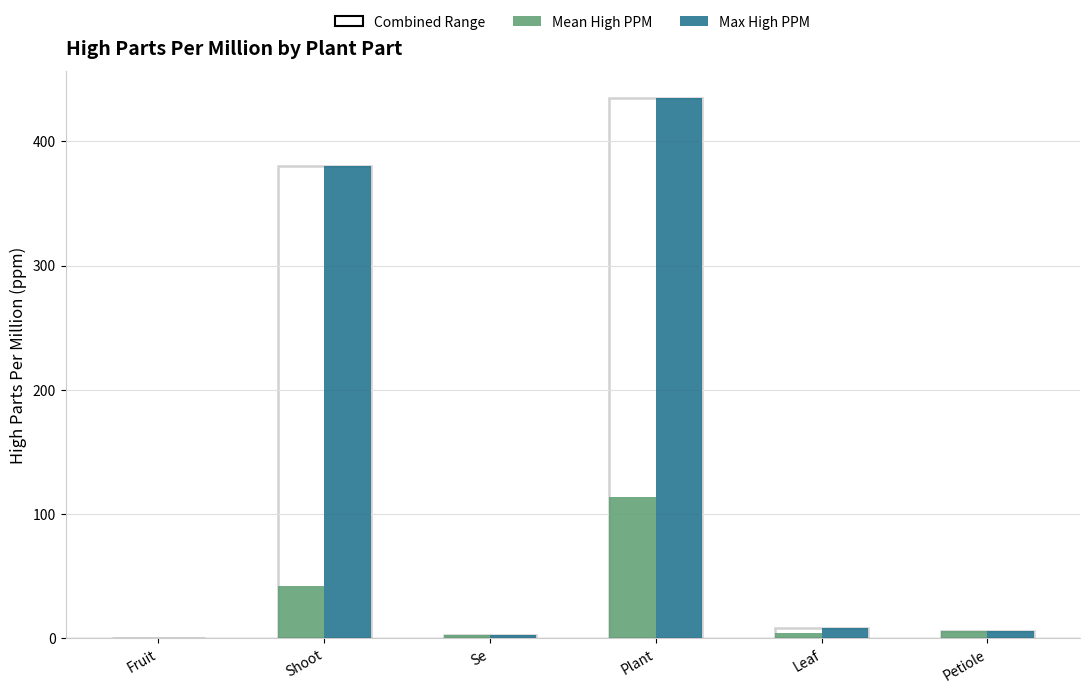

What is the sum of the Mean High PPM values at Shoot and Se?

44.8